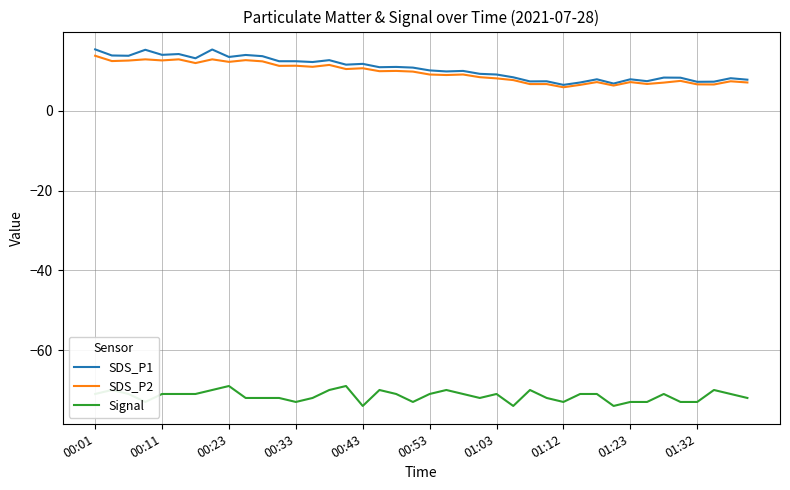

Does the chart display data point markers on the line(s)?

No